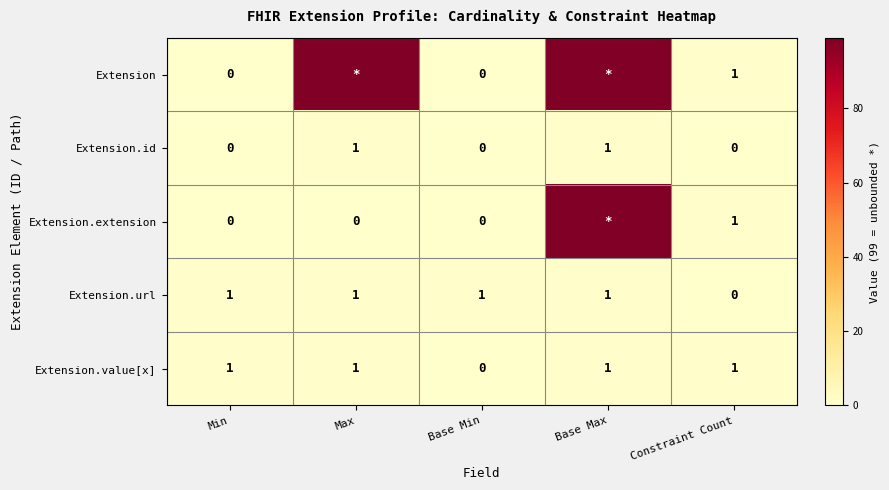

What is the difference between the highest and lowest values at Max?

99